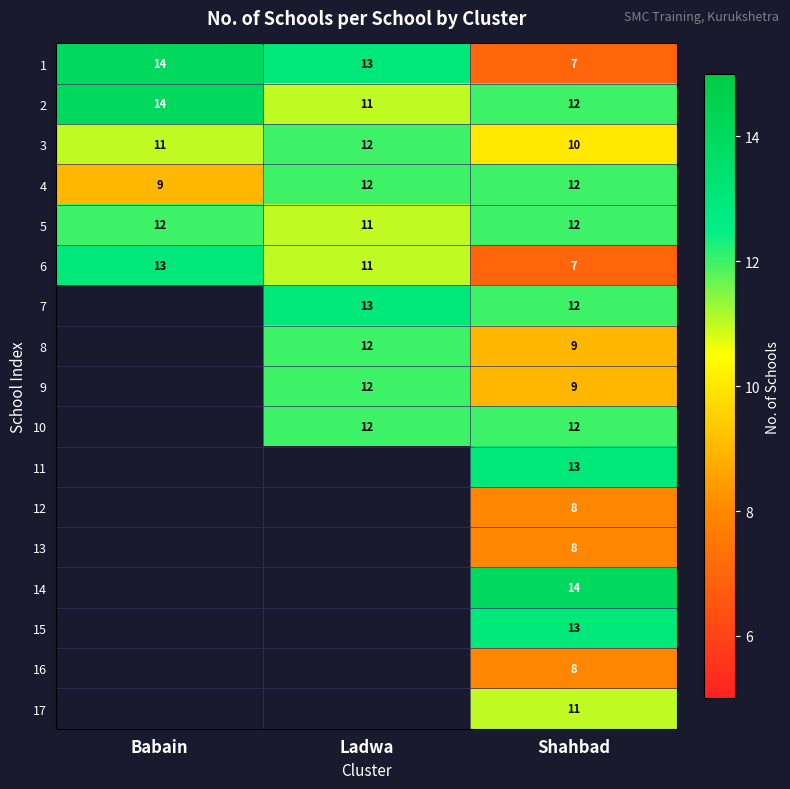

What value does the 2 series have at Shahbad?

12